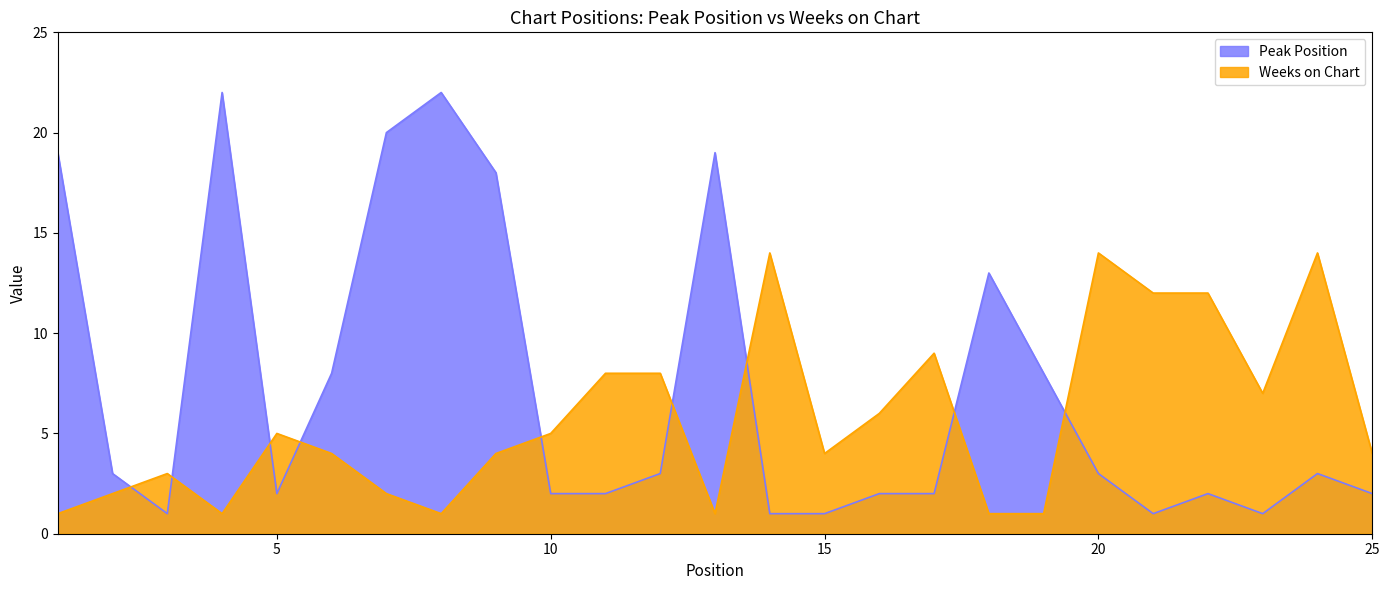

How many data points in Weeks on Chart are less than 3?

12